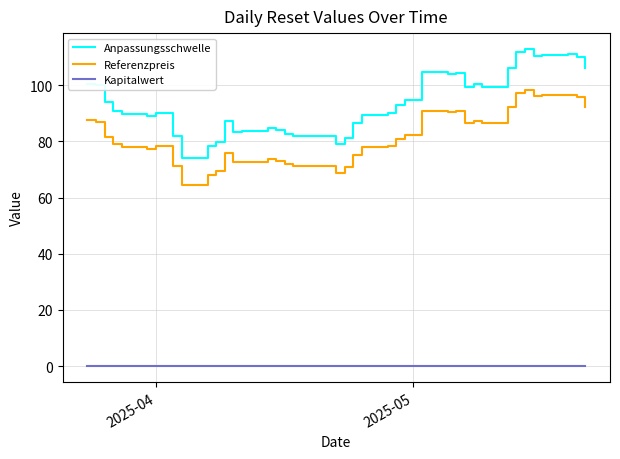

What is the maximum value shown in the chart?

113.0